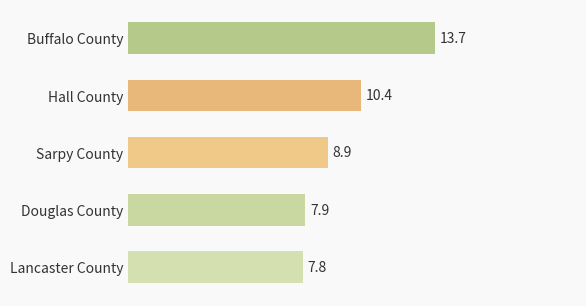

What is the minimum value shown in the chart?

7.8